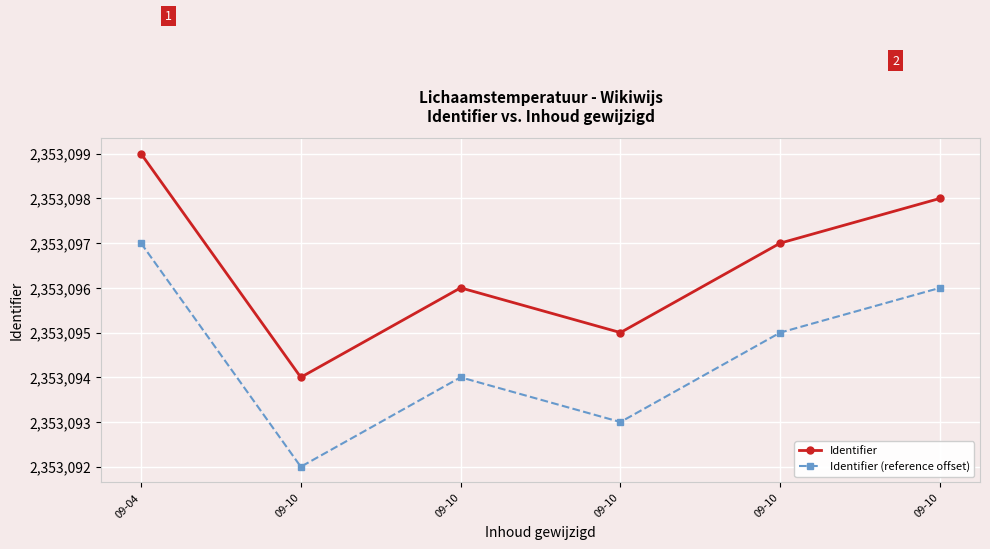

What are all the series names shown in the legend?

Identifier, Identifier (reference offset)